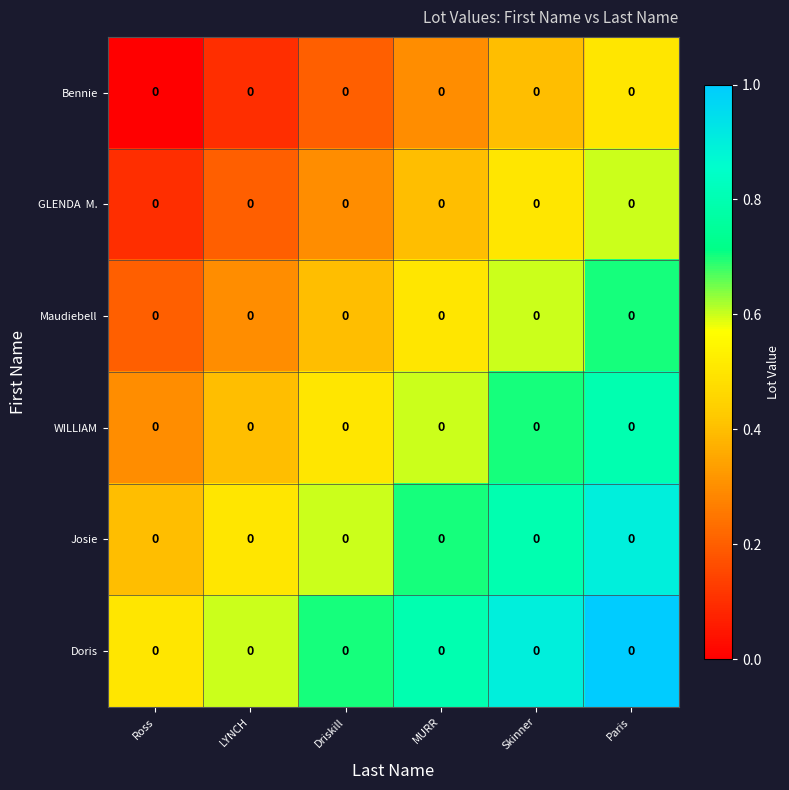

Where is Bennie nearest to the value 0?

Ross